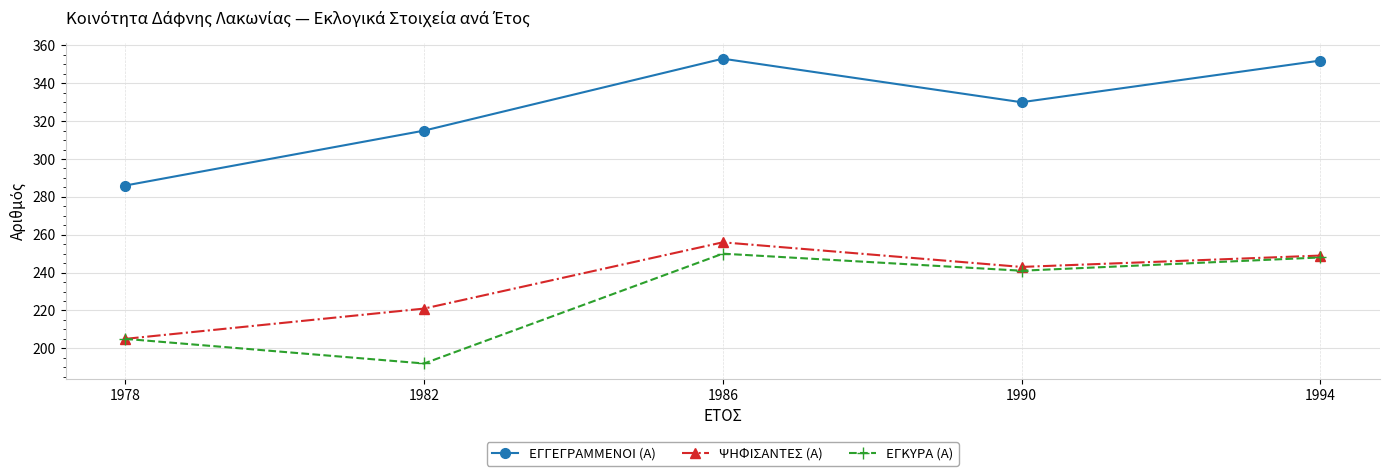

Which series has the largest range (max minus min)?

ΕΓΓΕΓΡΑΜΜΕΝΟΙ (Α)